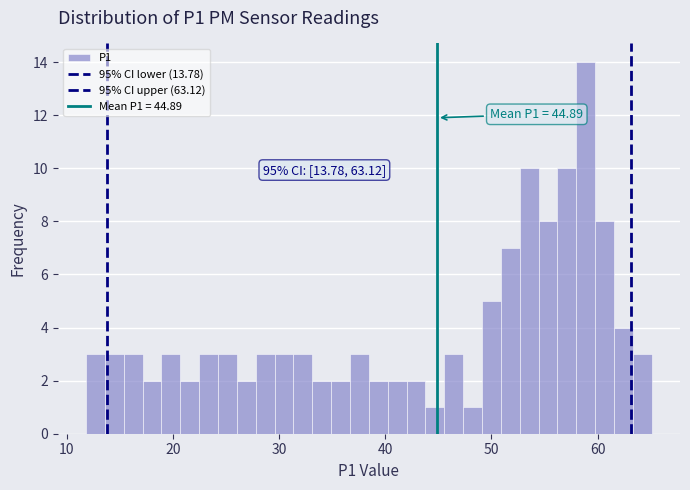

Around what value on the x-axis is the tallest bar? Give the approximate position of its centre, as read against the axis.

59